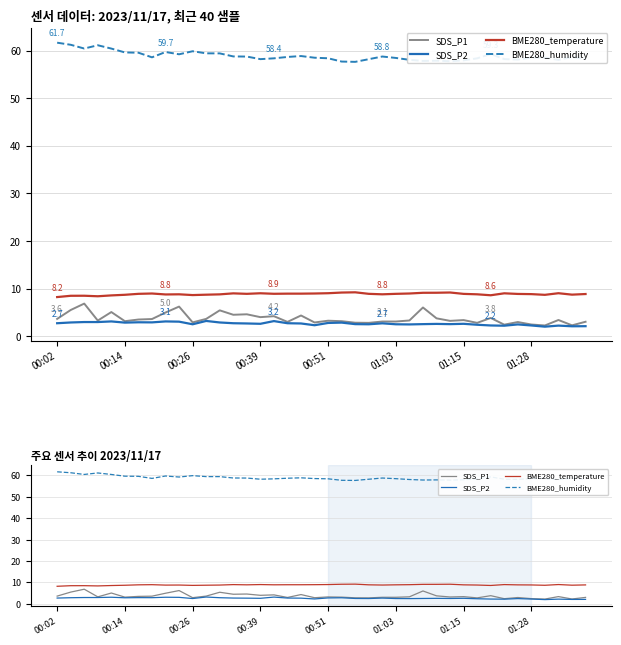

Between 00:26 and 8, which is larger?

00:26